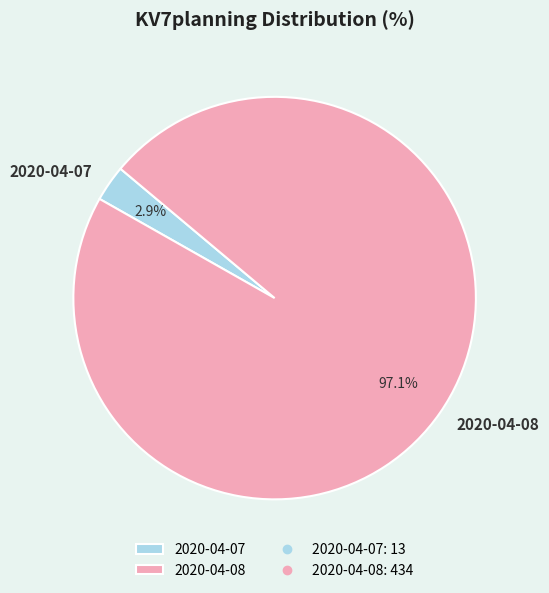

Which has a higher value, 2020-04-07 or 2020-04-08?

2020-04-08